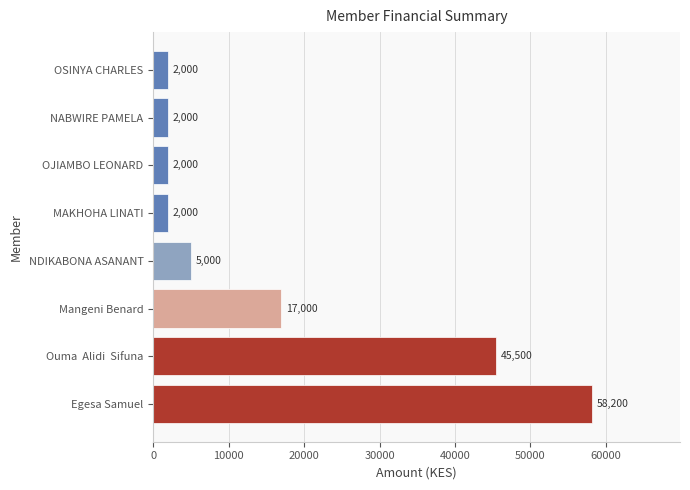

How many series are shown in this chart?

1